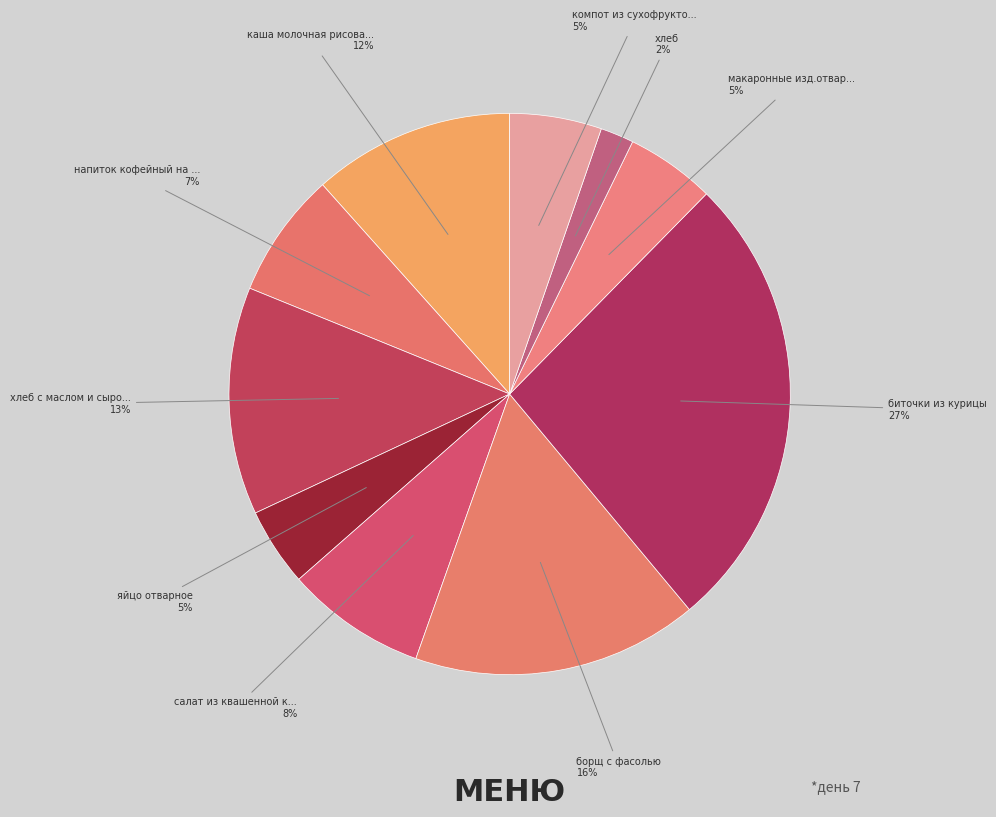

Which slice is the smallest?

хлеб